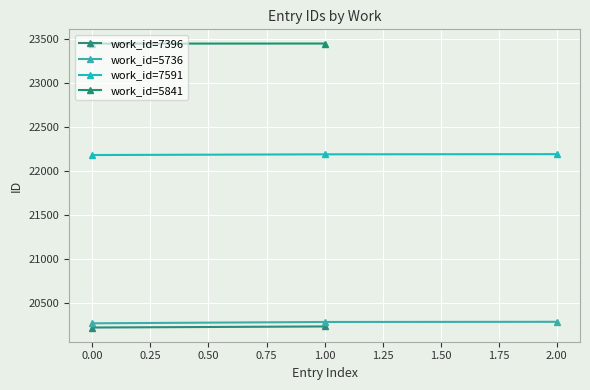

What is the maximum value for work_id=5736?

20291